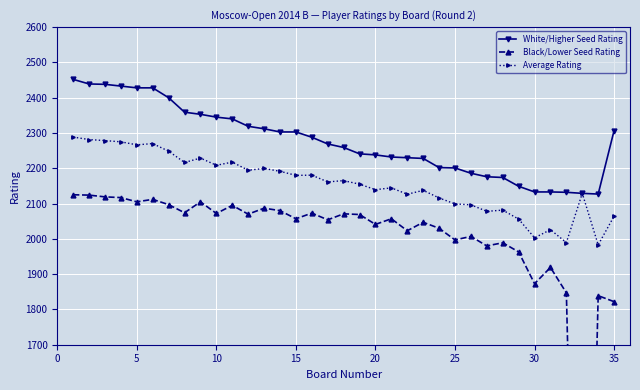

What is the highest value of the White/Higher Seed Rating series?

2452.0